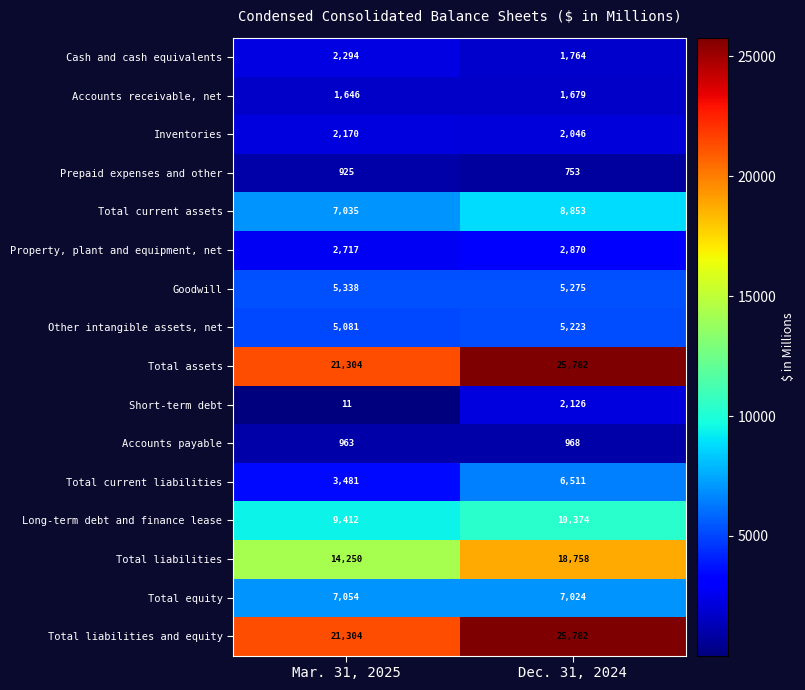

Which category has the highest value across all series?

Dec. 31, 2024